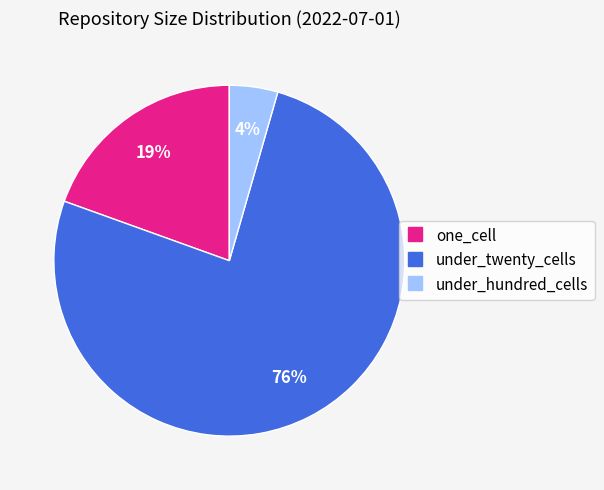

Rank the categories by value from highest to lowest.

under_twenty_cells, one_cell, under_hundred_cells